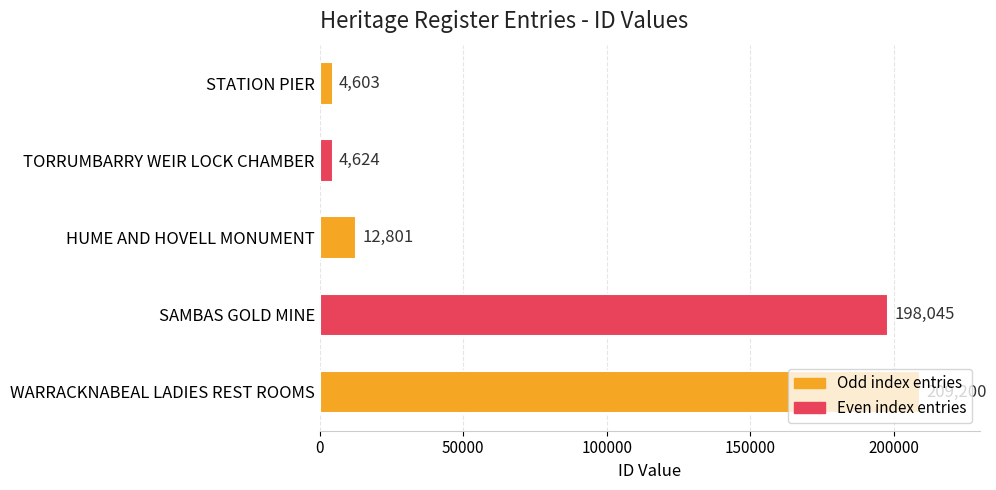

List the labels in order of value, largest first.

WARRACKNABEAL LADIES REST ROOMS, SAMBAS GOLD MINE, HUME AND HOVELL MONUMENT, TORRUMBARRY WEIR LOCK CHAMBER, STATION PIER